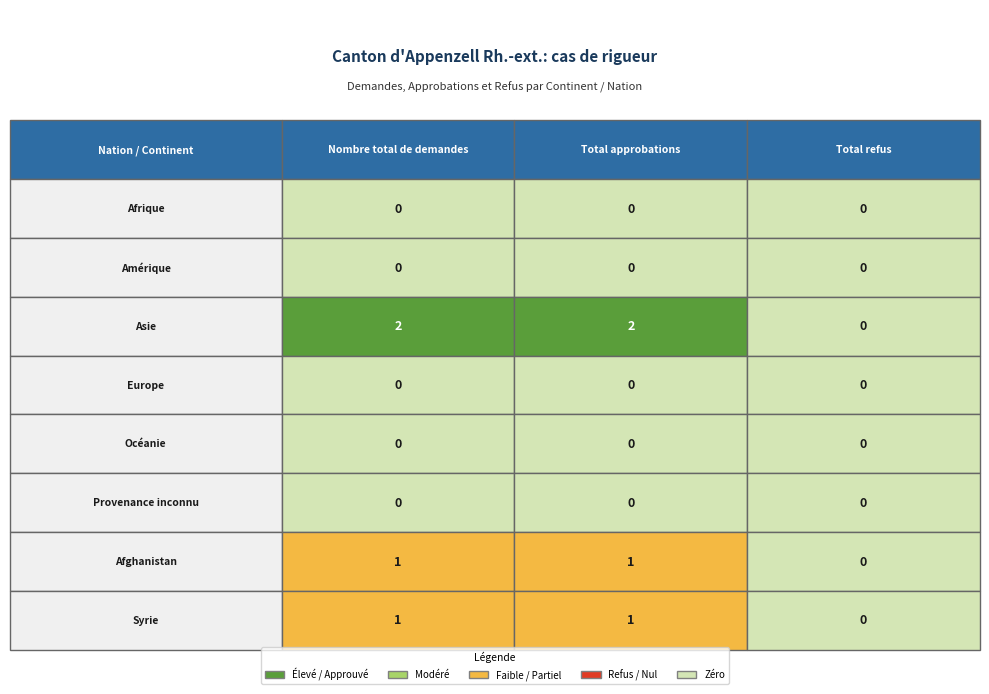

Is the value of Amérique at 2 greater than the value of Europe at 2?

No